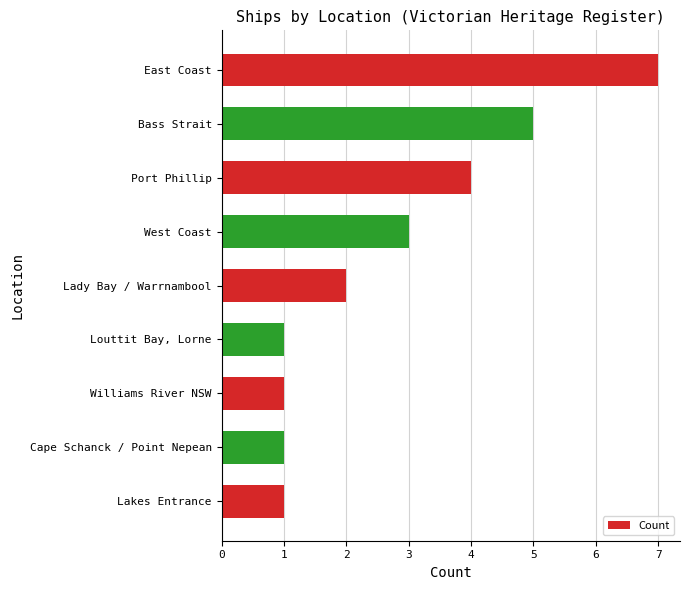

What is the sum of all values?

25